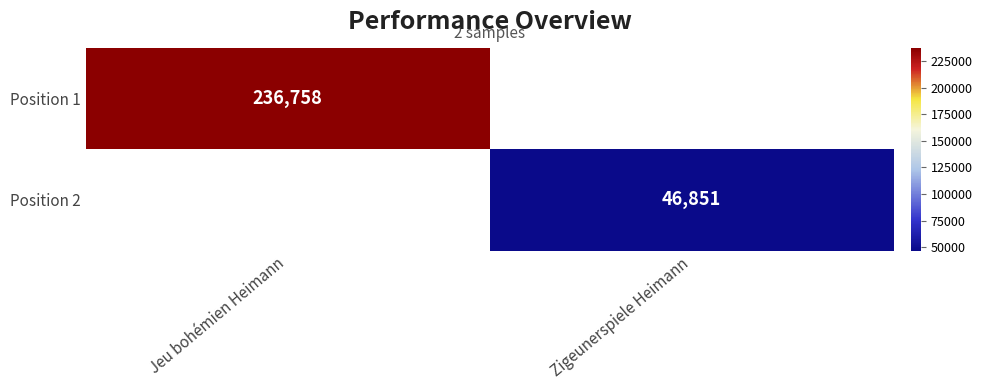

Is the value of Position 1 at Jeu bohémien Heimann greater than the value of Position 2 at Zigeunerspiele Heimann?

Yes